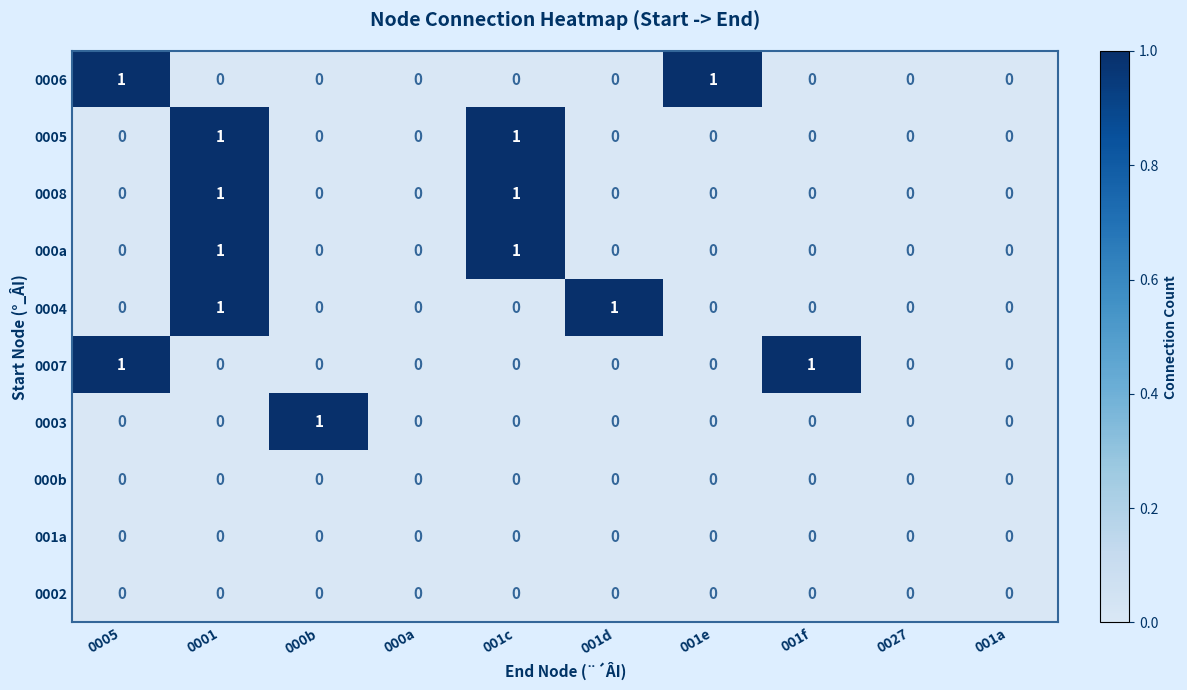

Between 000b and 001a, which series saw the biggest shift?

0003